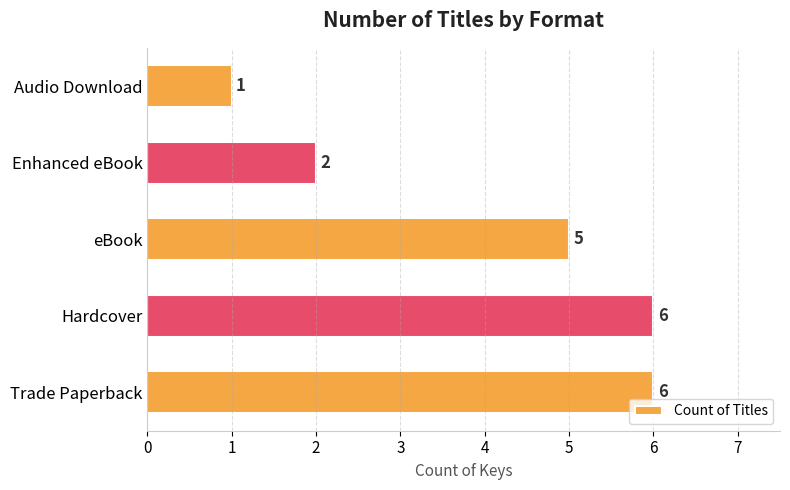

The chart shows a value of 3 at Trade Paperback. True or false?

False